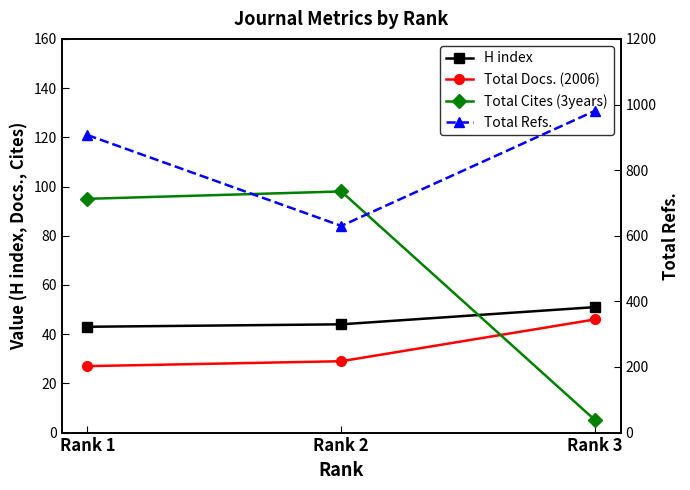

Which has a higher value, Rank 2 or Rank 1?

Rank 2